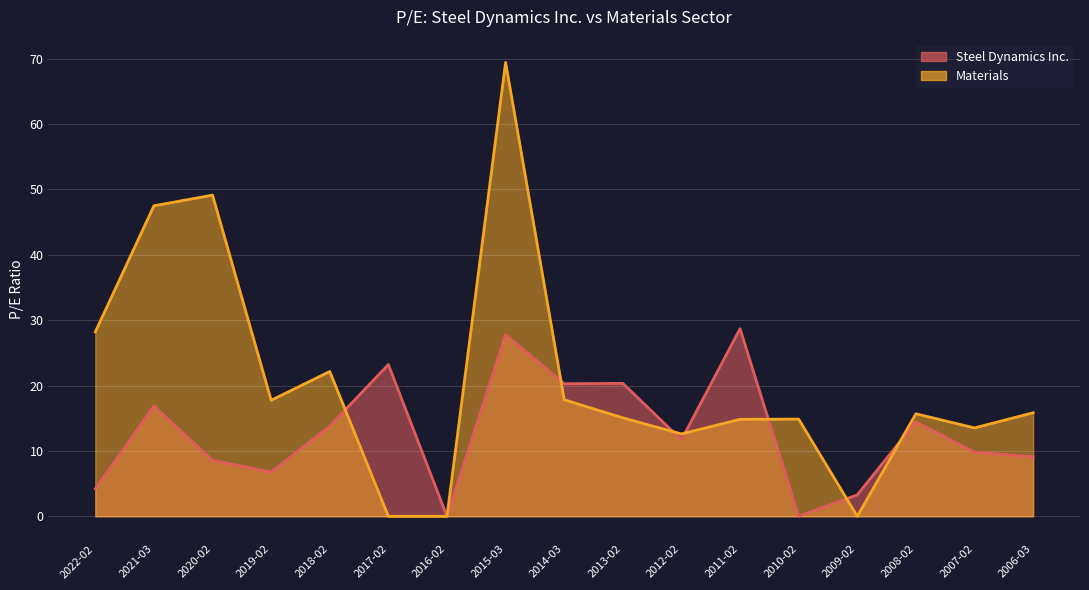

True or false: Materials and Steel Dynamics Inc. cross at least once.

True